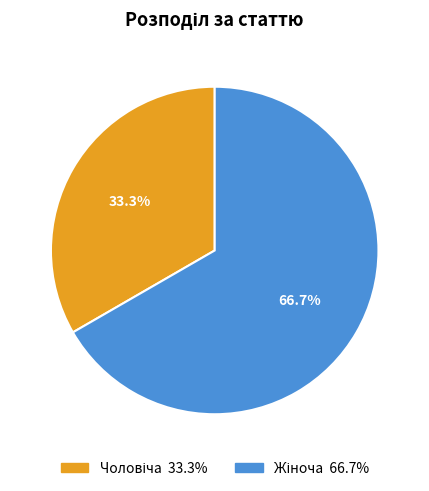

Does any single category account for the majority?

Yes